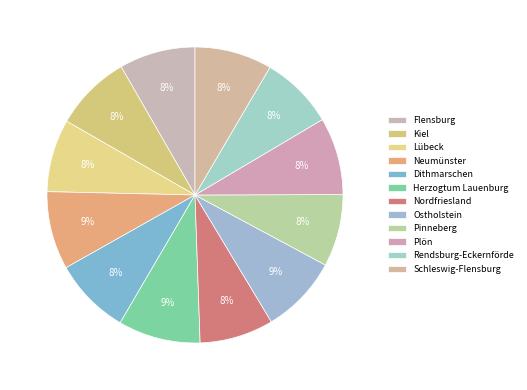

What portion of the pie excludes Rendsburg-Eckernförde?

92.0%